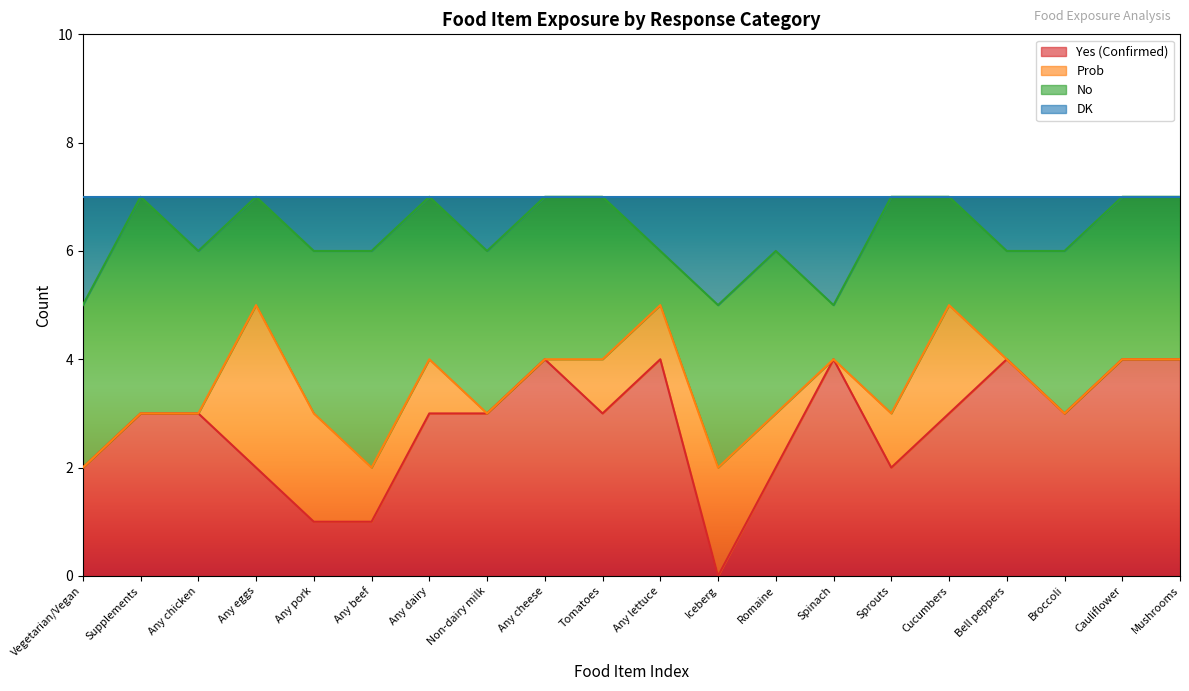

How many lines are shown in the chart?

4